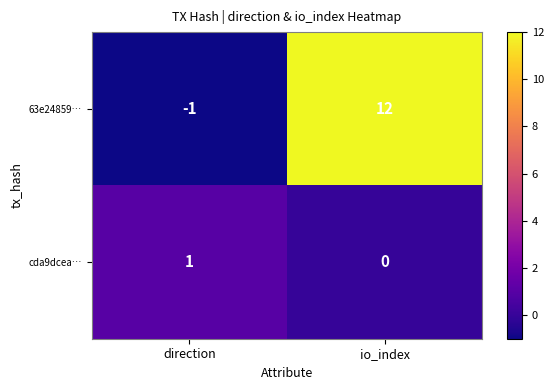

At which category is the sum across all series the highest?

io_index